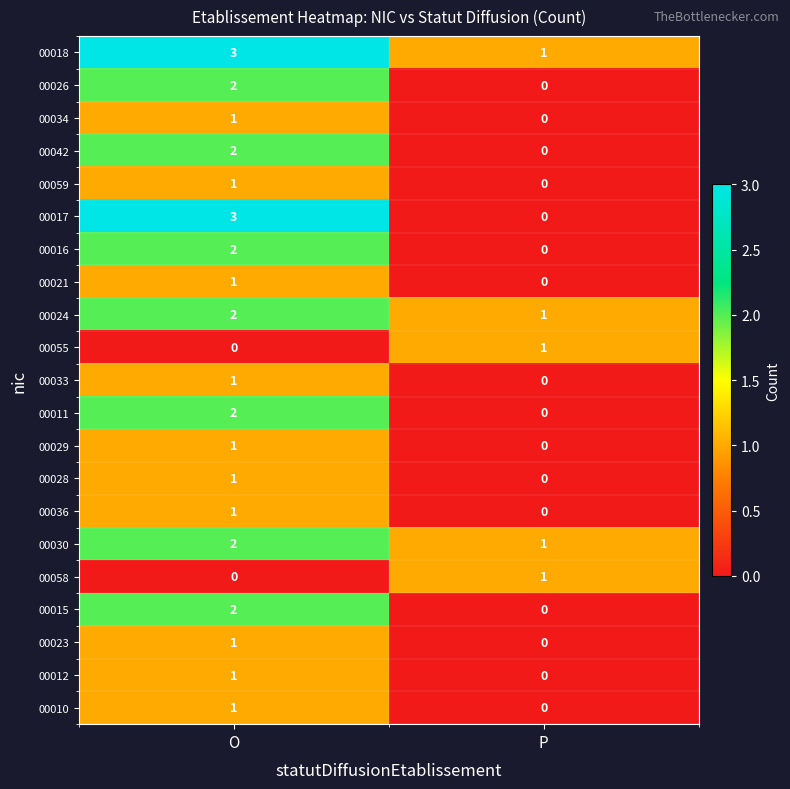

At how many categories does at least one series exceed 2?

1